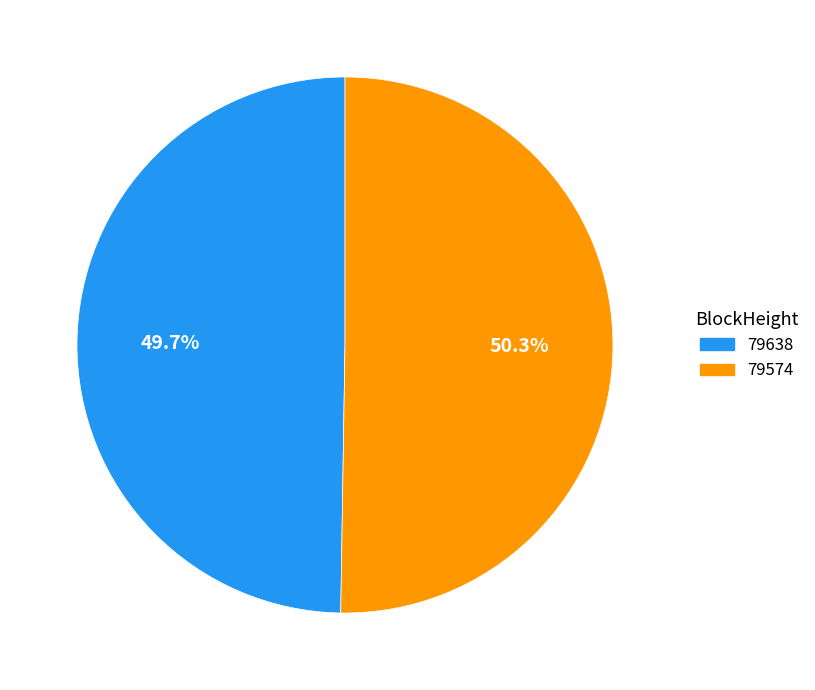

What percentage do 79574 and 79638 together represent?

100.0%